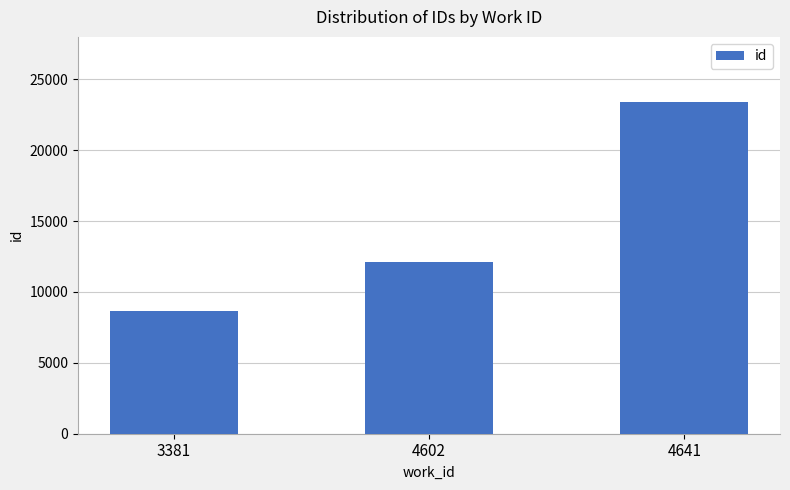

What is the ratio of the value at 3381 to the value at 4602?

0.7